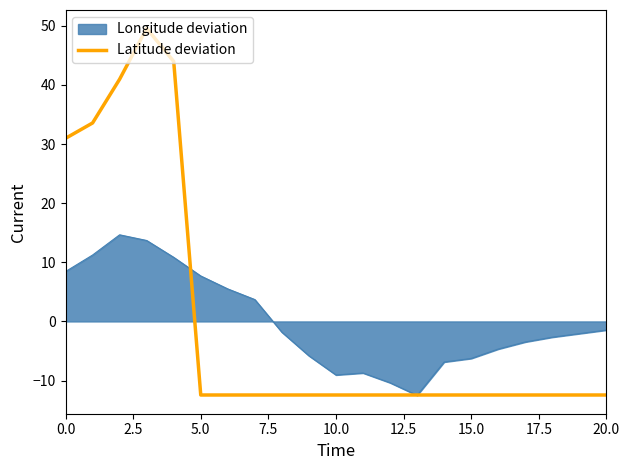

Which series has the largest range (max minus min)?

Latitude deviation